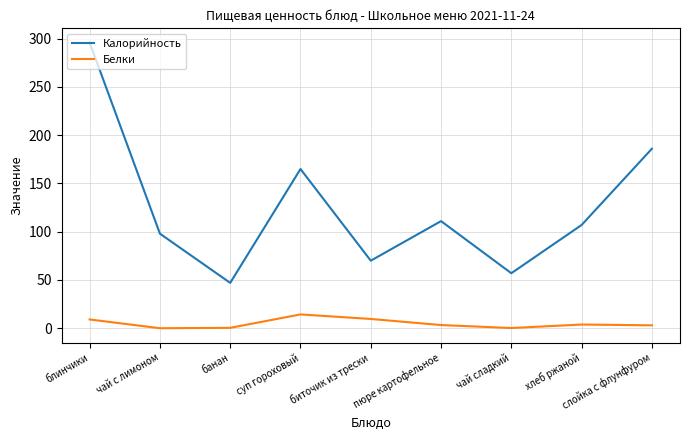

True or false: Белки and Калорийность cross at least once.

False